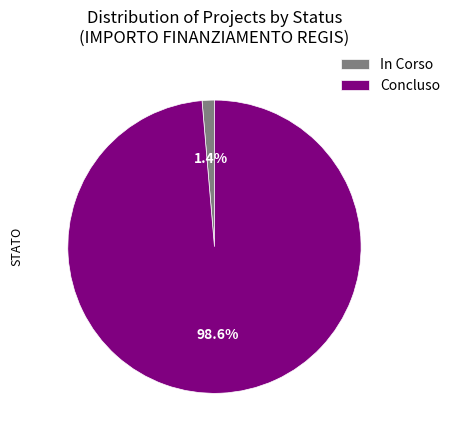

Which category has the smallest portion of the pie?

In Corso